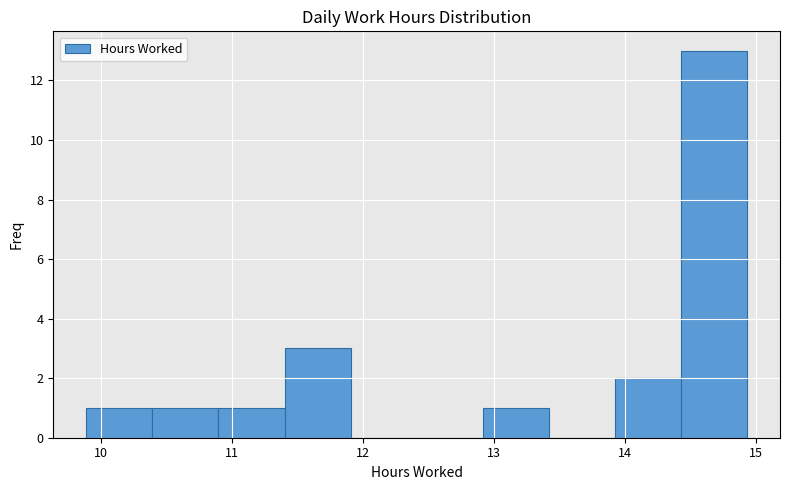

How tall is the bar that spans 10.4 to 10.9 on the x-axis? Neither the bar edges nor the heights are printed on the chart, so give them approximately, as read against the axes.

1